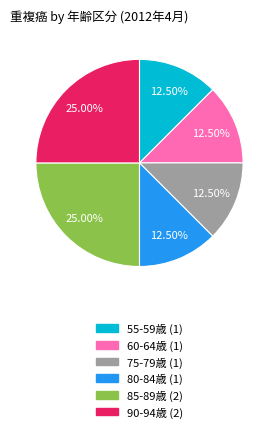

To the nearest percent, what is the average slice percentage?

17%